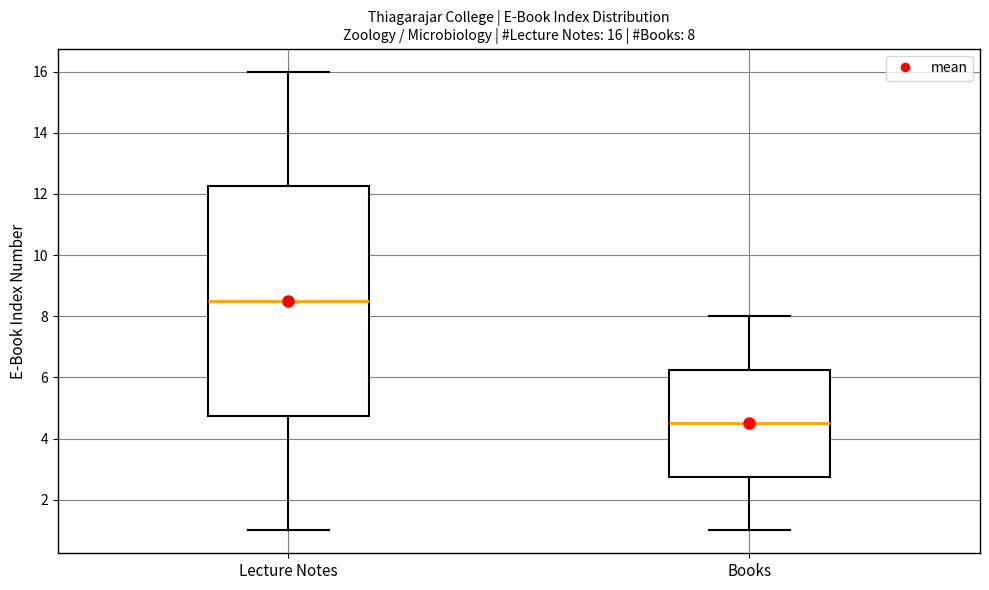

Which box's median line is the highest?

Lecture Notes